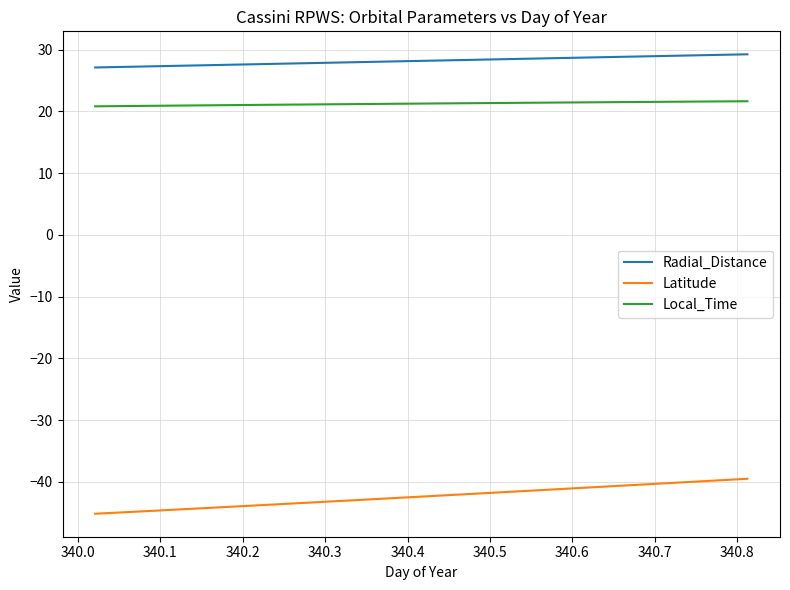

How many categories are shown in the chart?

20